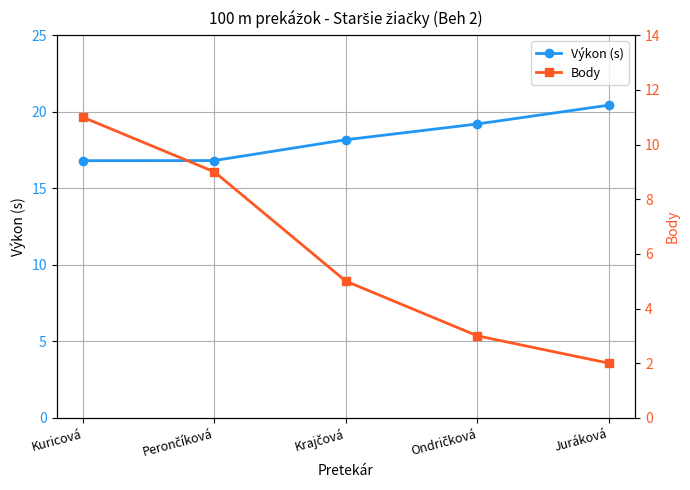

Which series has the largest total across all categories?

Výkon (s)